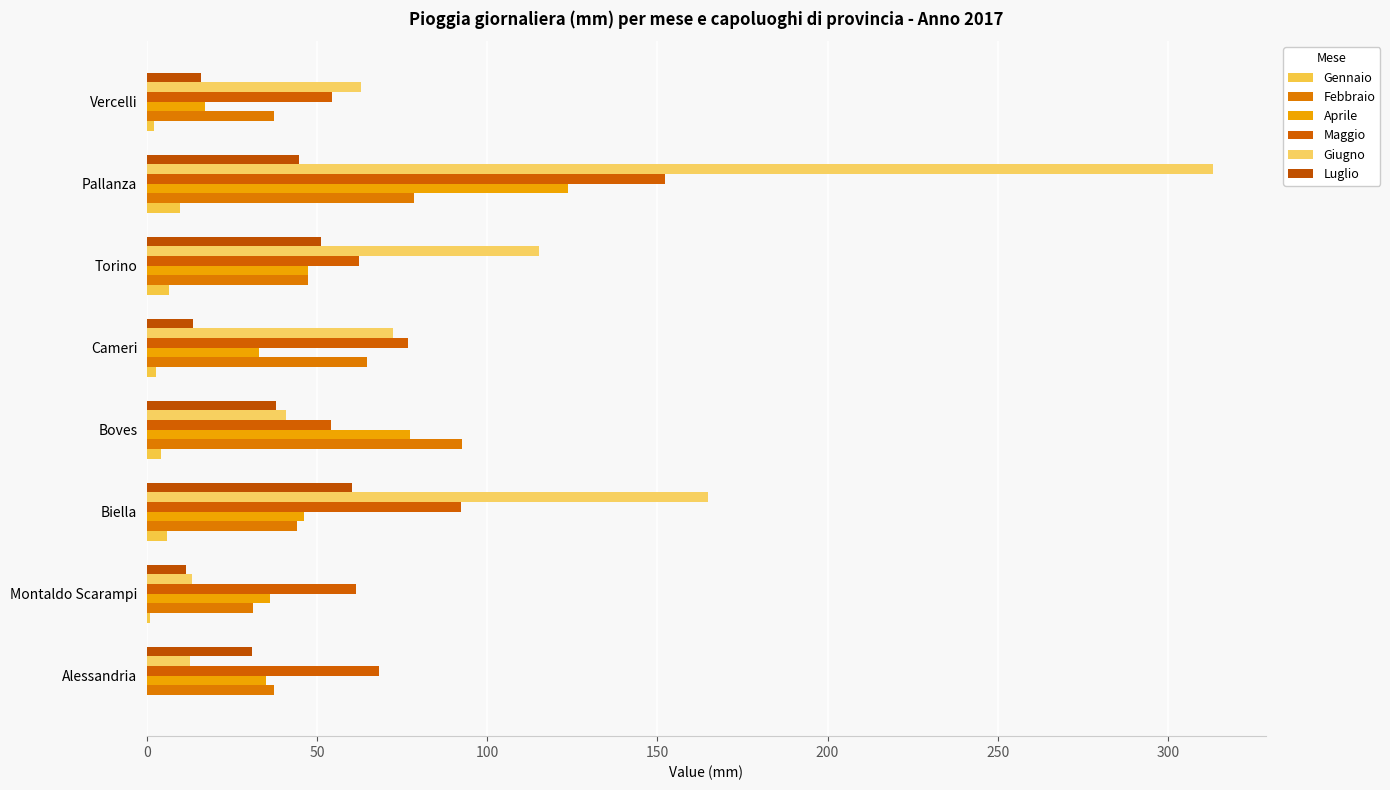

How many data points does each series have?

8